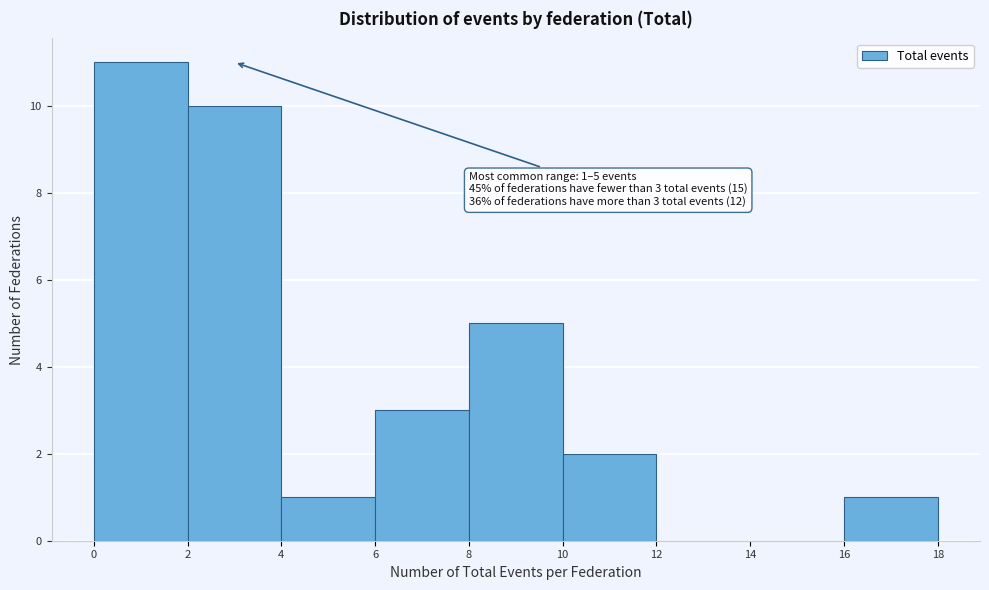

Over which range of the x-axis is the bar tallest?

0 to 2